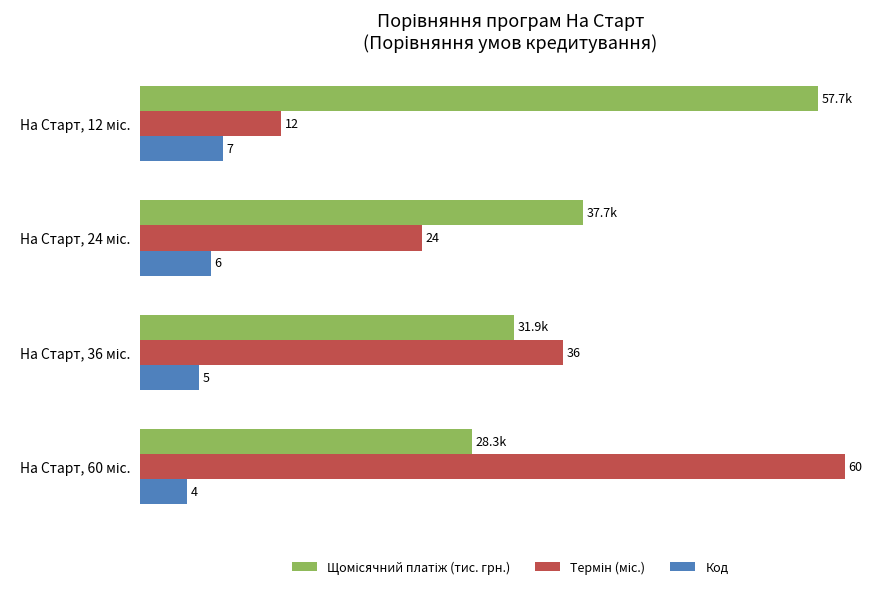

List the series in order of their overall mean, highest first.

Щомісячний платіж (тис. грн.), Термін (міс.), Код